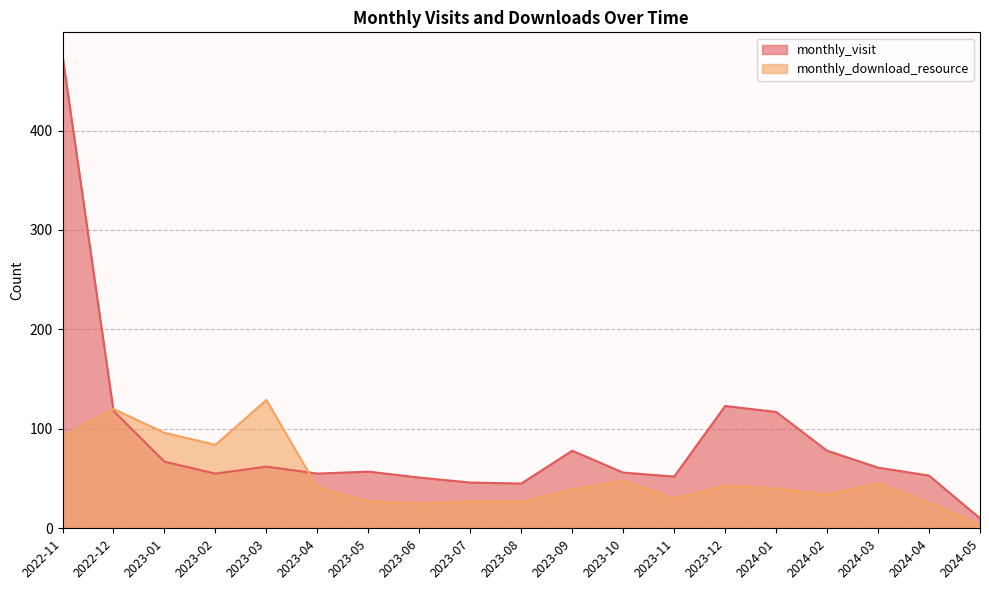

What is the difference between the second highest and second lowest values in the monthly_download_resource series?

95